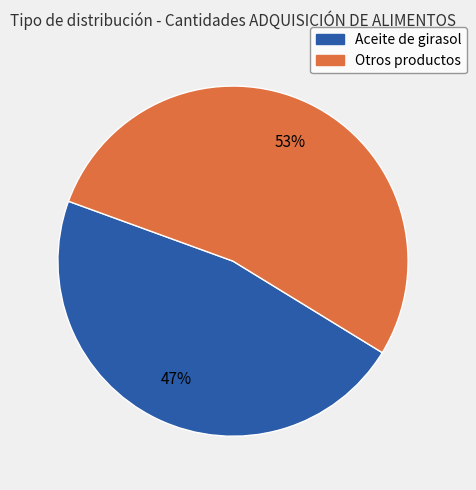

Count the number of slices in the pie.

2